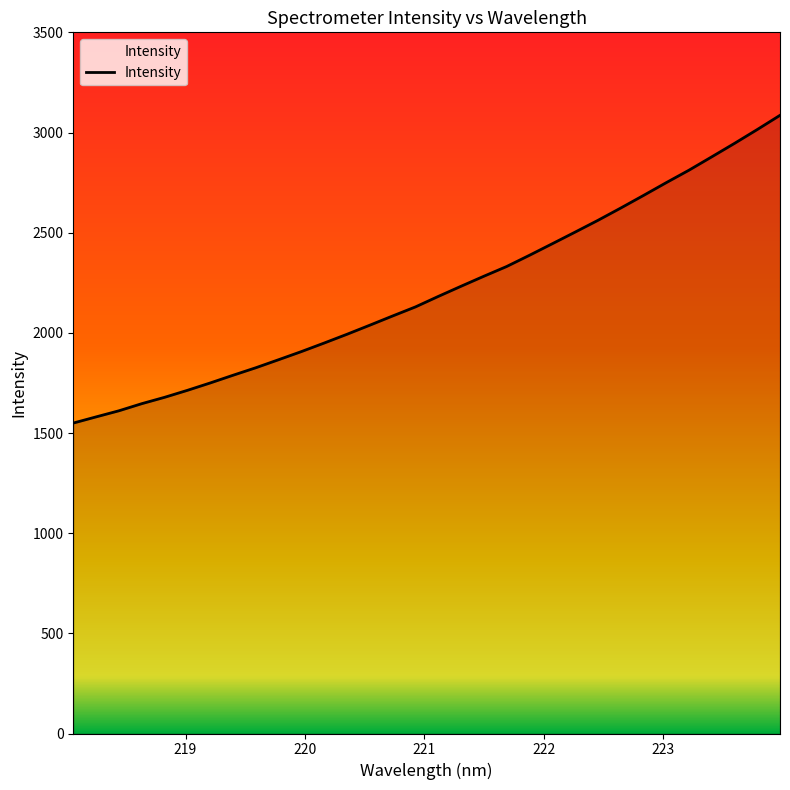

What is the difference between the maximum and minimum values?

1536.2